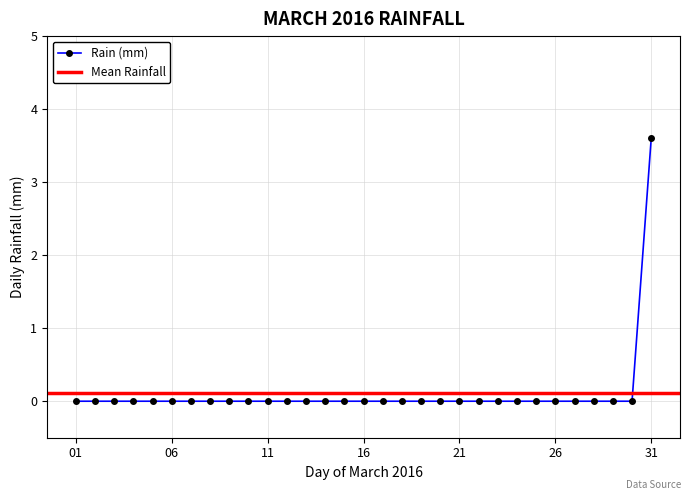

How many data points are above 0?

1